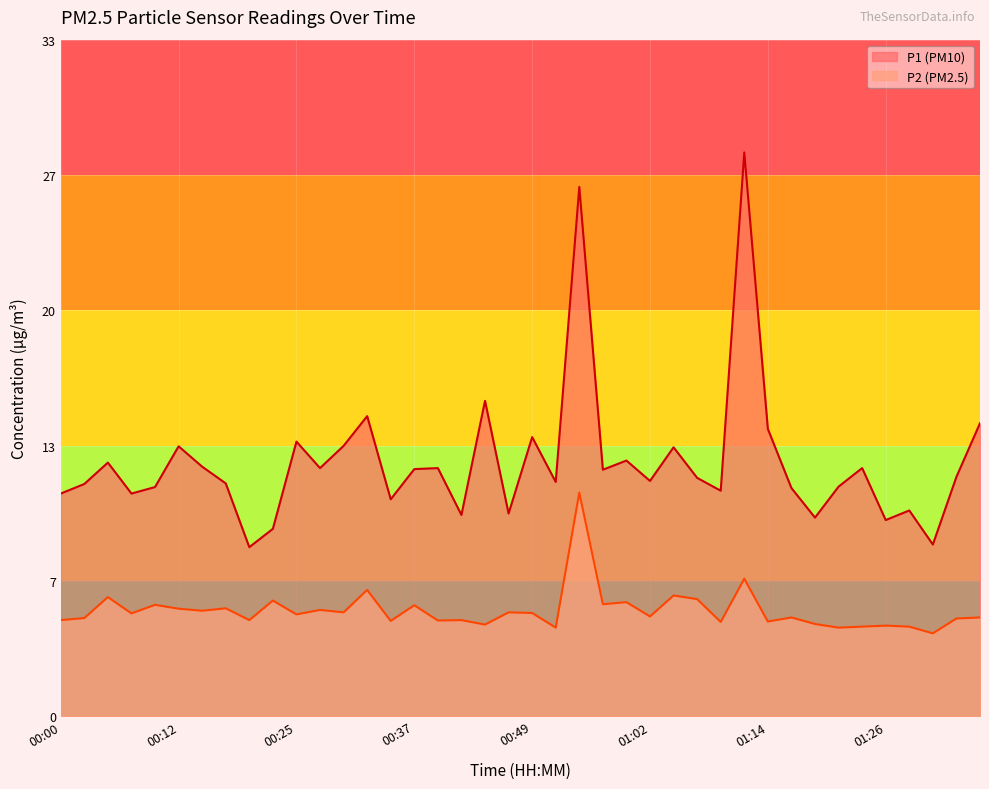

Which category has the highest value in the P2 series?

00:54